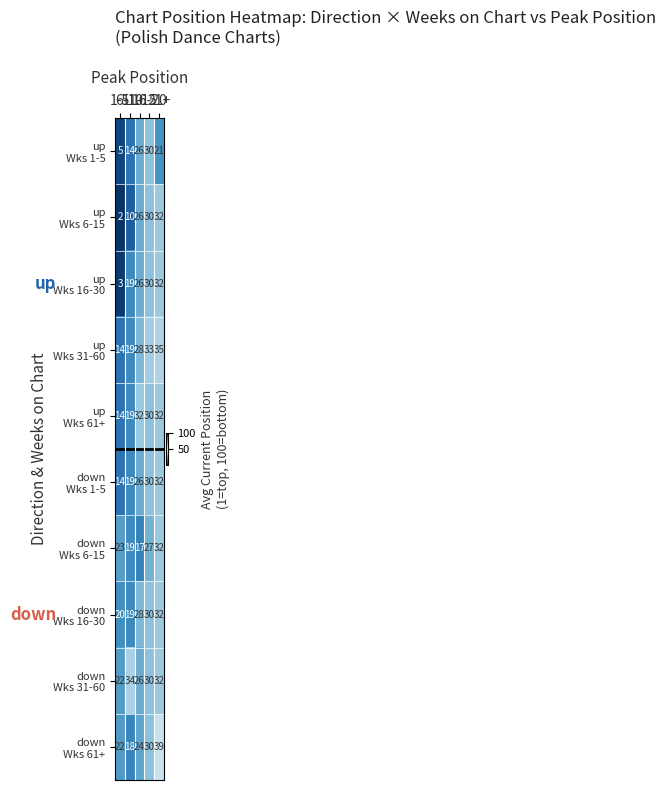

At 16-20, list the series in order from smallest to largest.

down Wks 6-15, up Wks 1-5, up Wks 6-15, up Wks 16-30, up Wks 61+, down Wks 1-5, down Wks 16-30, down Wks 31-60, down Wks 61+, up Wks 31-60